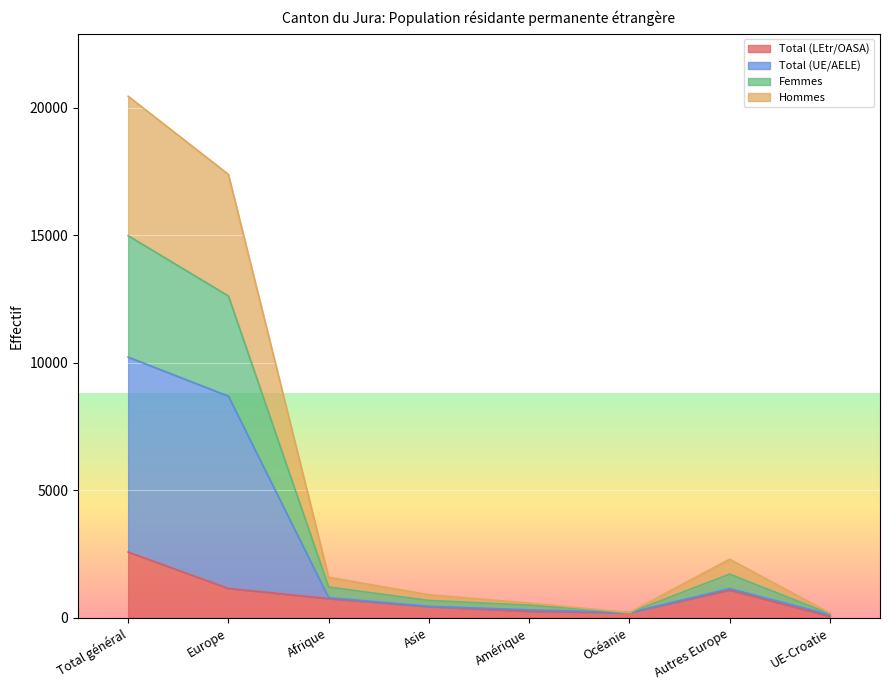

Does the chart display data point markers on the line(s)?

No